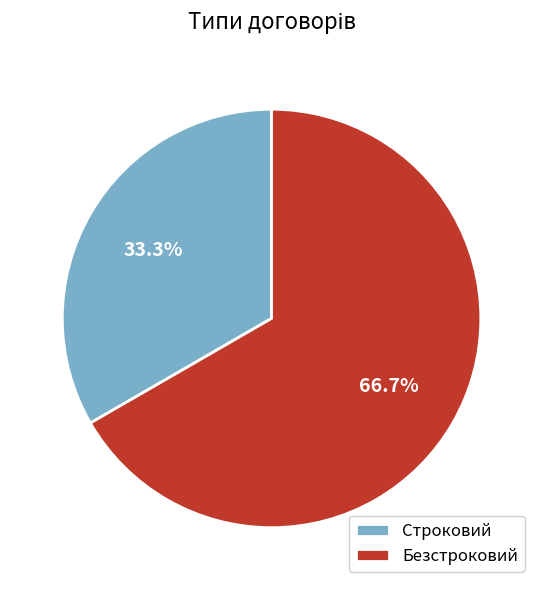

To the nearest percent, what portion does Безстроковий represent?

67%